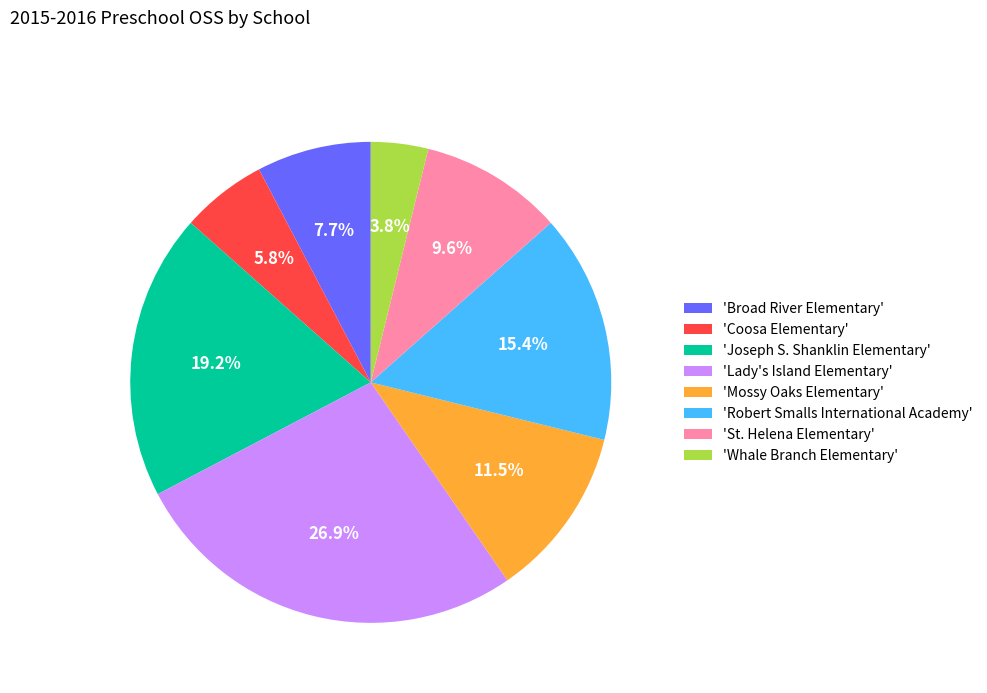

What is the largest slice in the pie chart?

'Lady's Island Elementary'